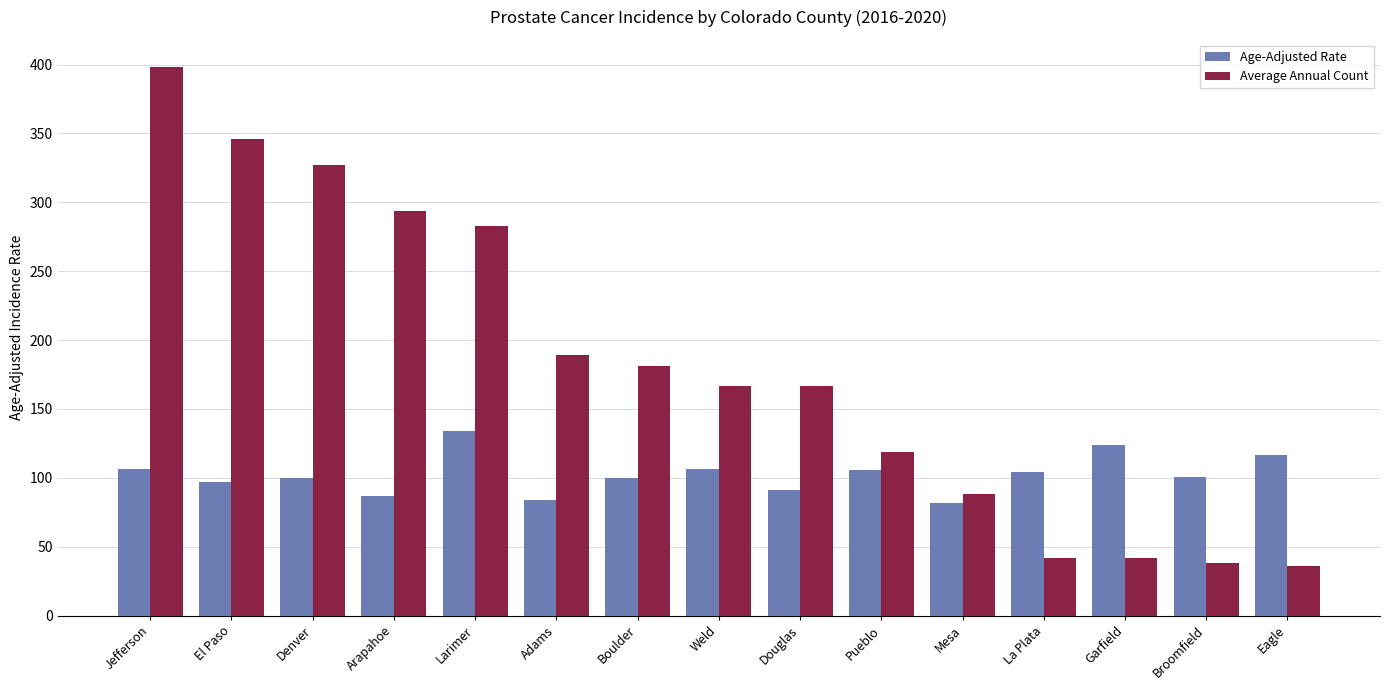

At Jefferson, list the series in order from largest to smallest.

Average Annual Count, Age-Adjusted Rate